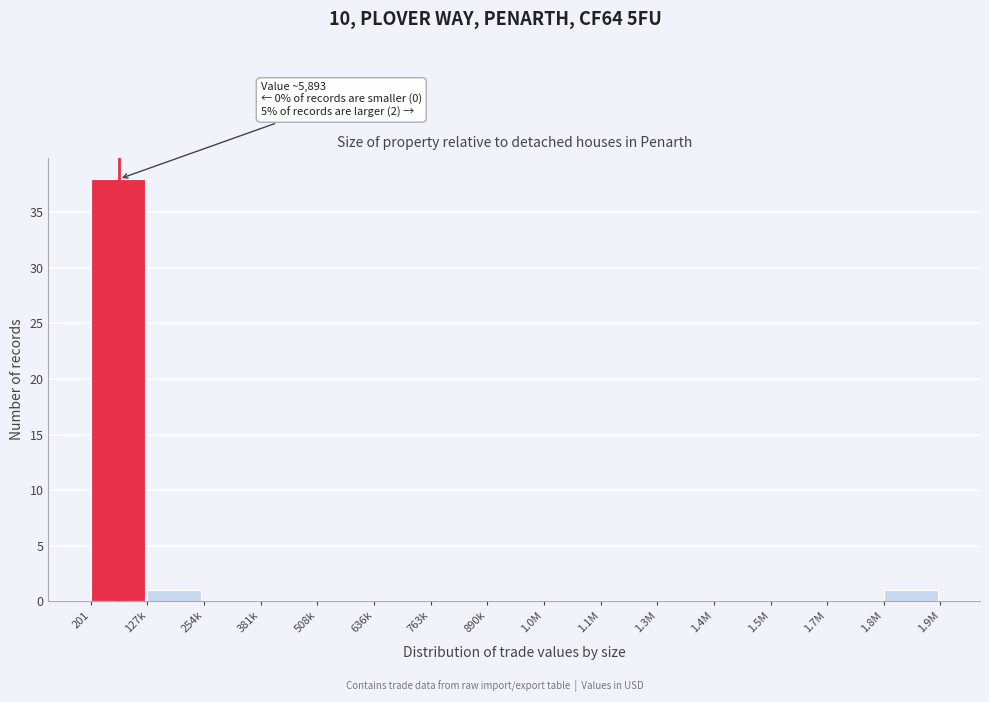

Reading left to right, extract all data points from this chart.

201=38	127k=1	254k=0	381k=0	508k=0	636k=0	763k=0	890k=0	1.0M=0	1.1M=0	1.3M=0	1.4M=0	1.5M=0	1.7M=0	1.8M=1